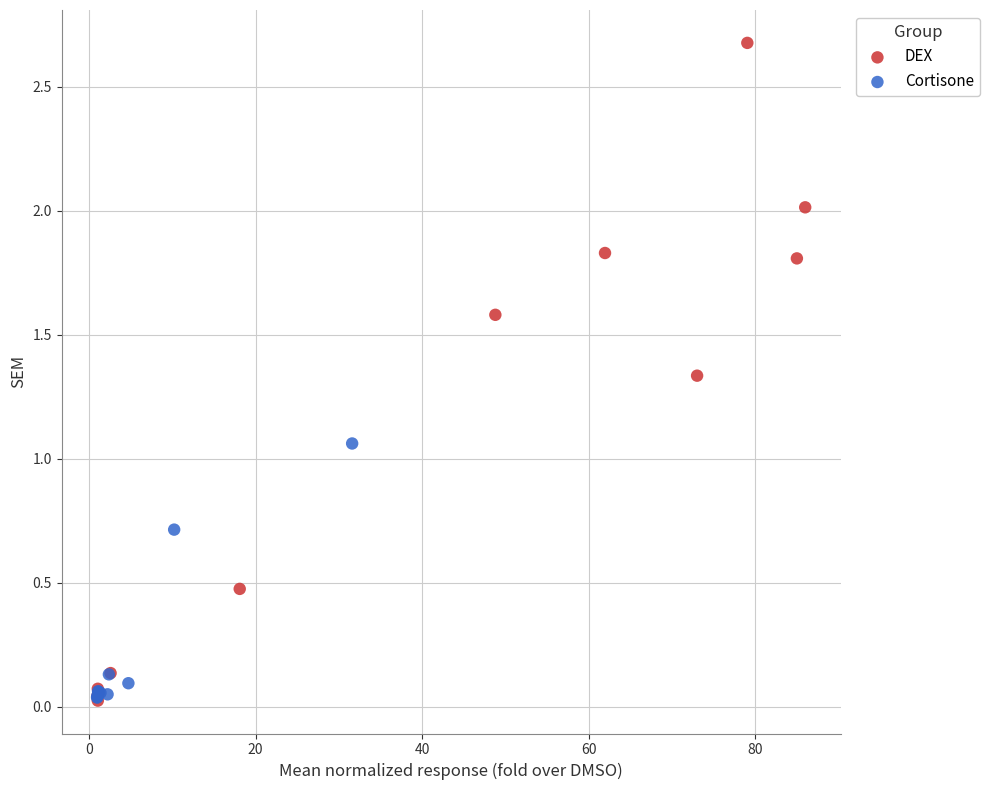

Which series has the largest Y range (max minus min)?

DEX